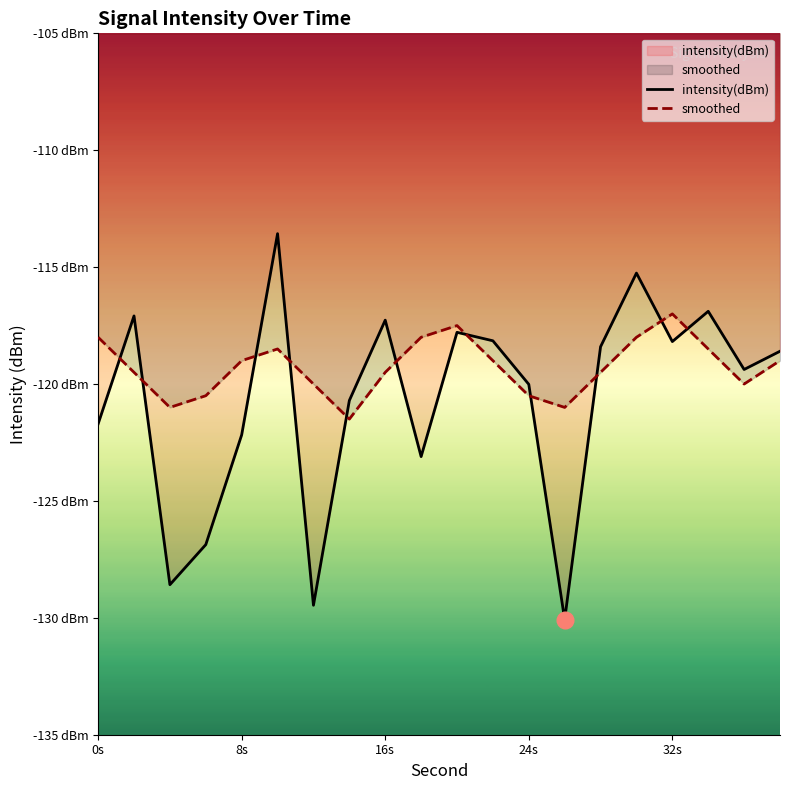

List the series in order of their peak value, highest first.

intensity(dBm), smoothed